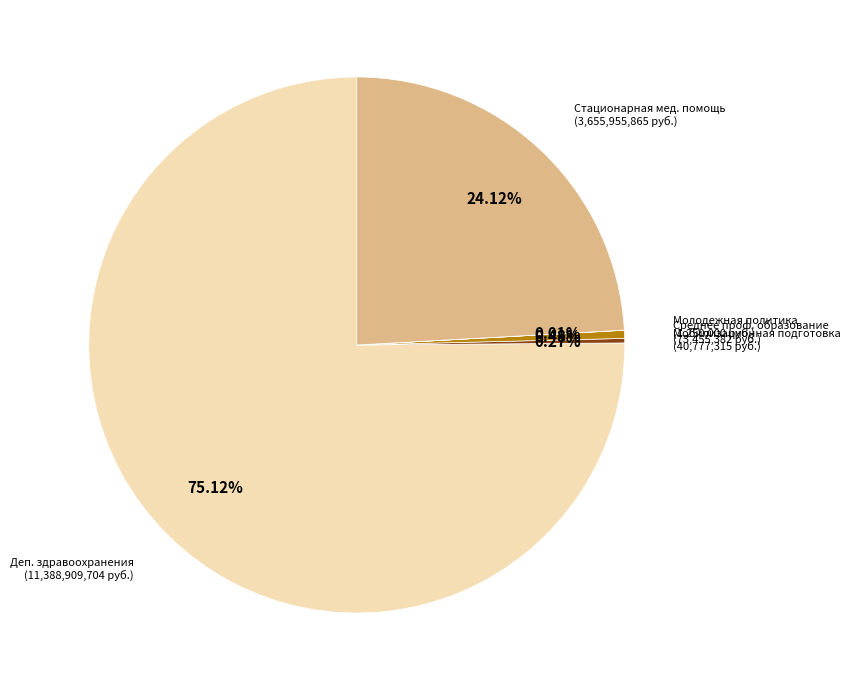

Is Среднее проф. образование the majority of the pie?

No